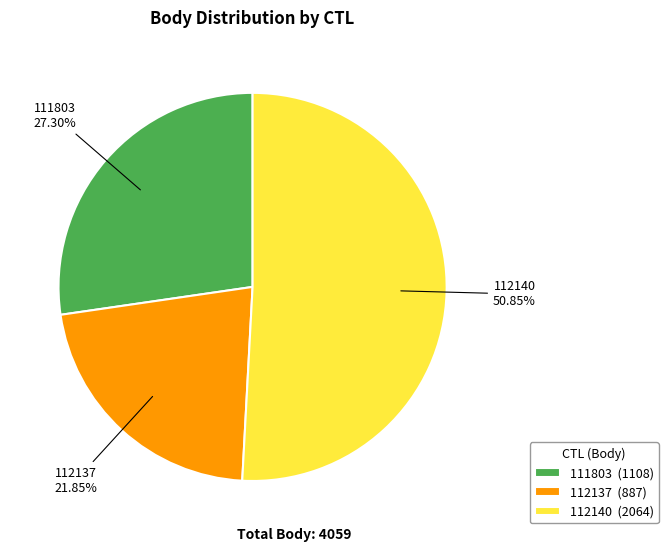

To the nearest percent, what is the difference between the 112137 and 112140 slice percentages?

29%